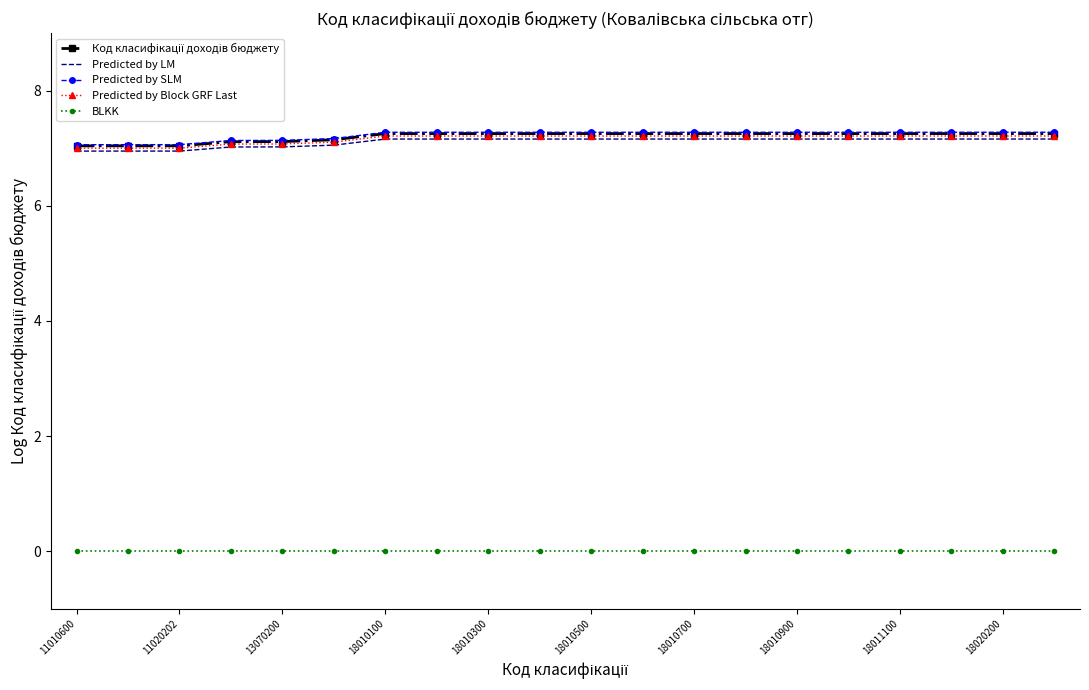

True or false: Predicted by Block GRF Last and BLKK cross at least once.

False